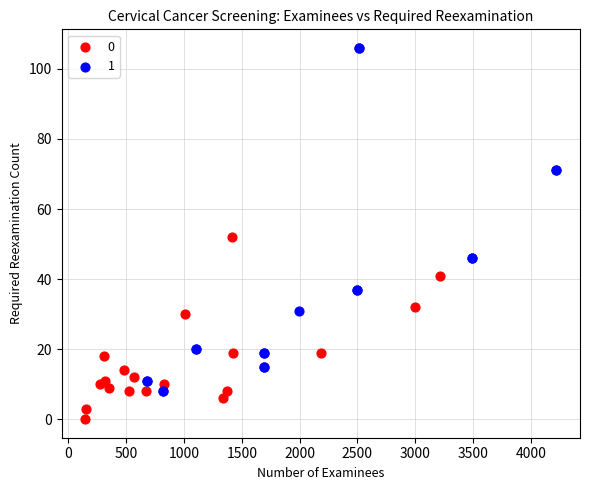

What are all the series names shown in the legend?

0, 1